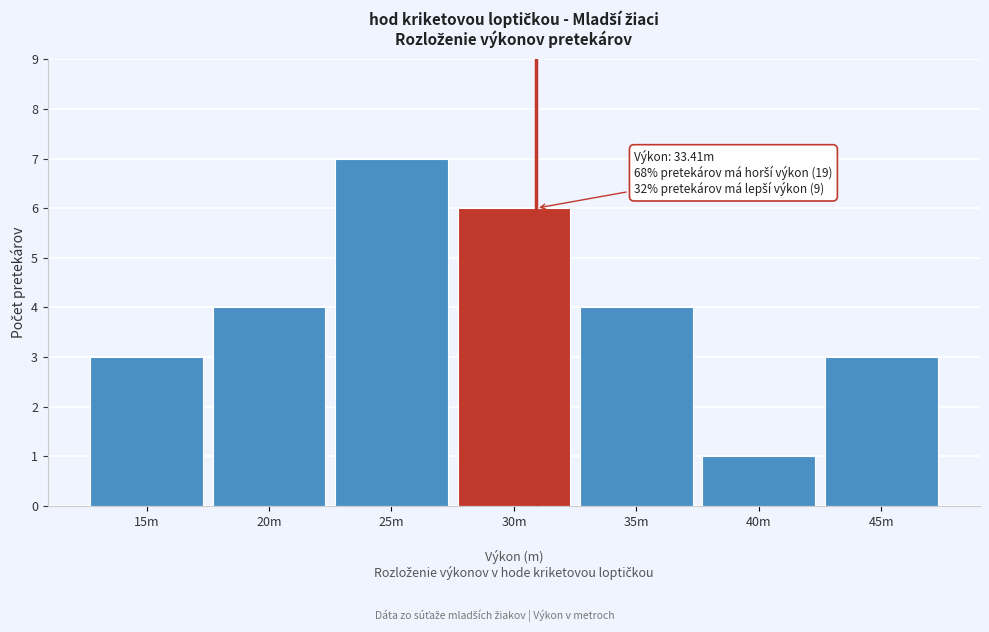

Reading left to right, what are all the values shown in this chart?

3	4	7	6	4	1	3